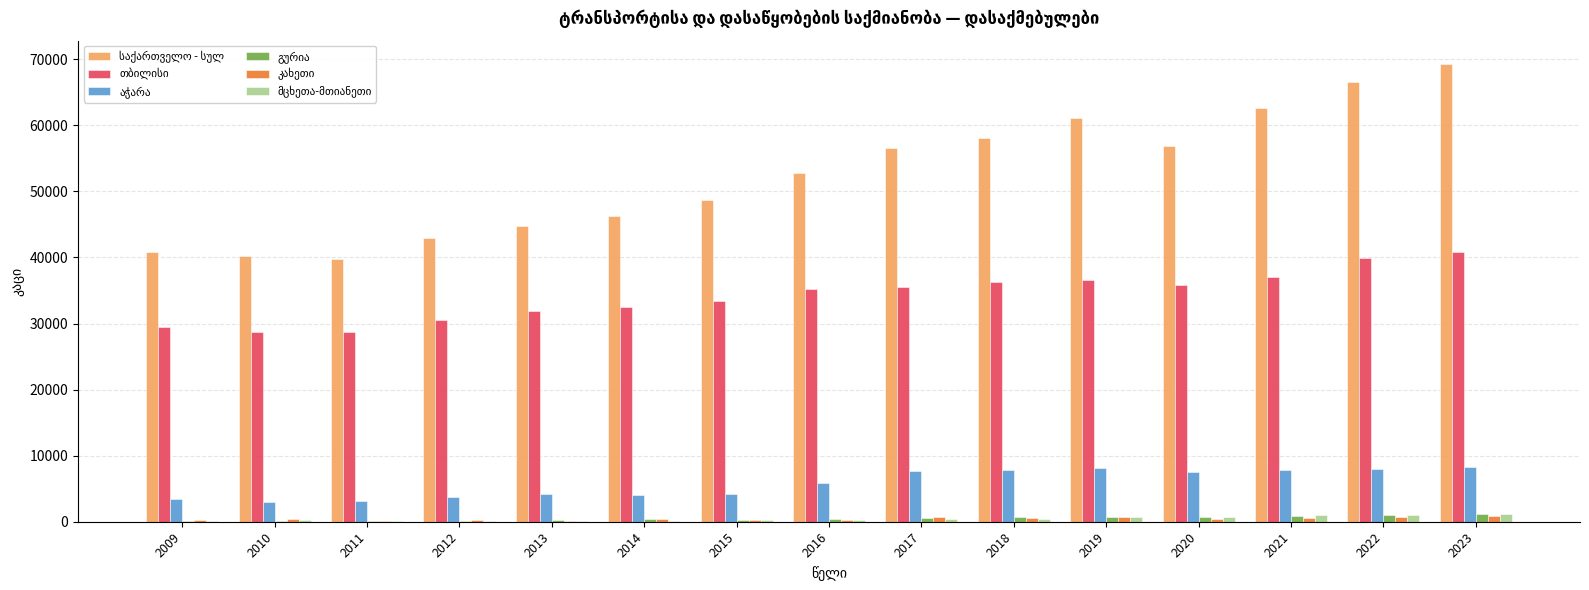

What is the maximum value shown in the chart?

69352